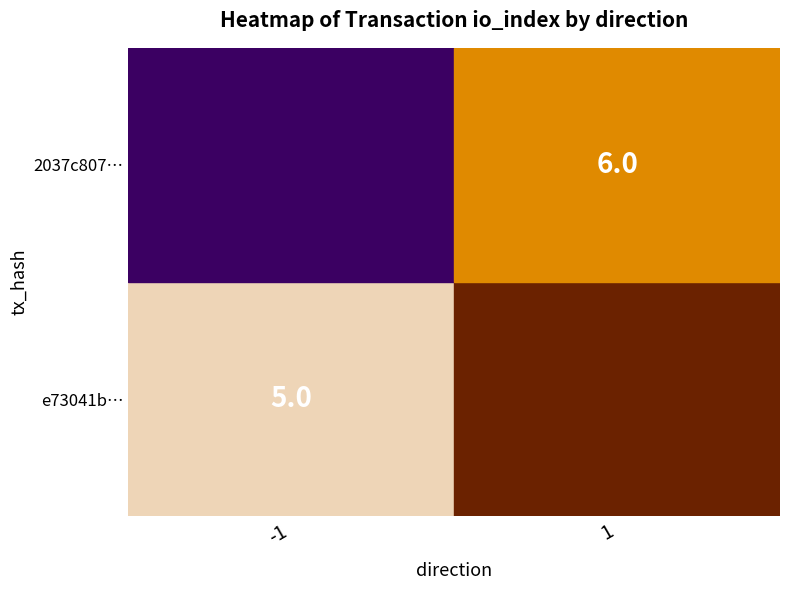

Is it true that e73041b… equals 9 at -1?

False